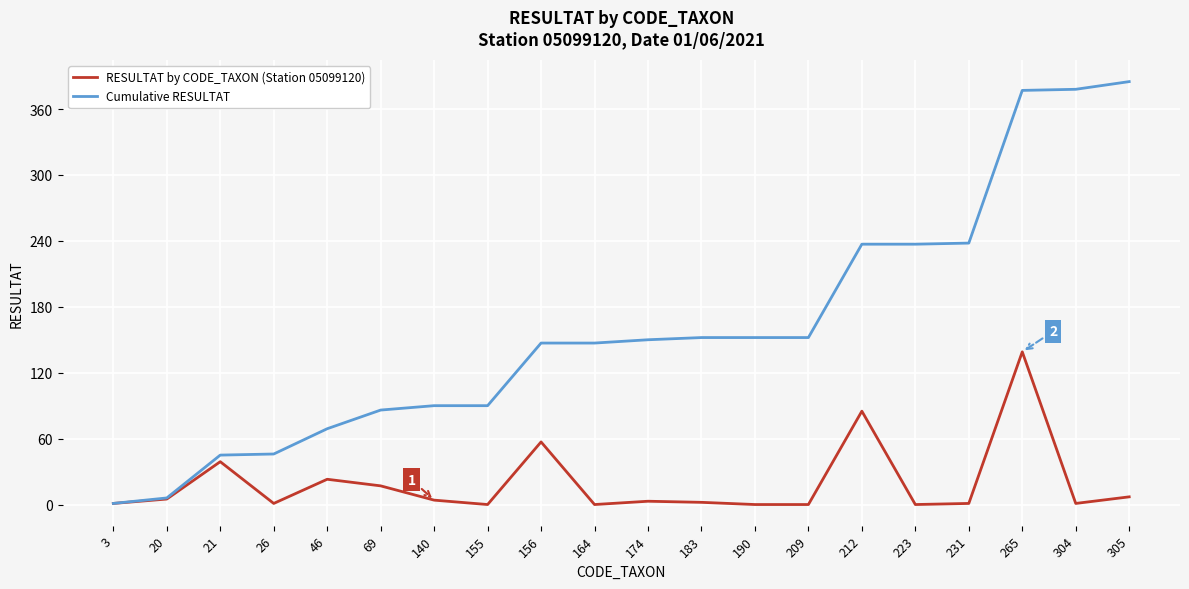

What is the maximum value for Cumulative RESULTAT?

385